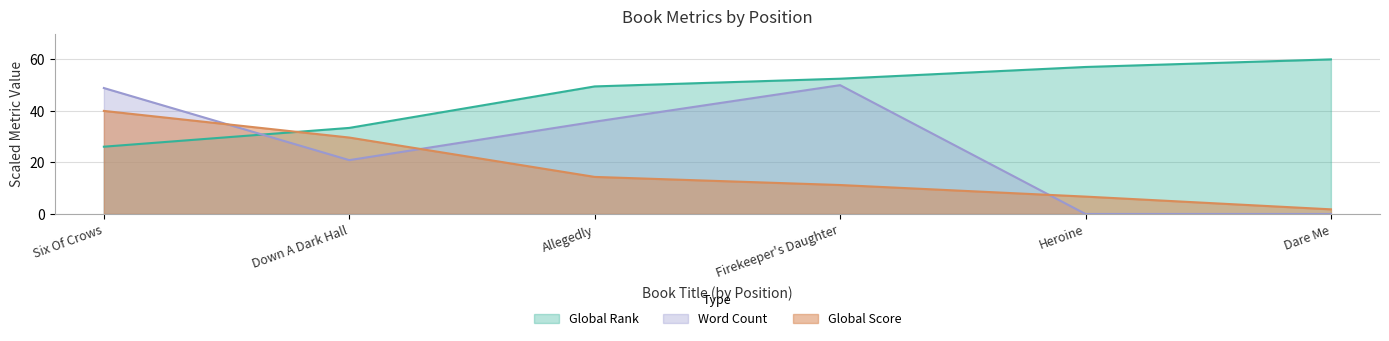

True or false: Word Count and Global Score intersect in this chart.

True